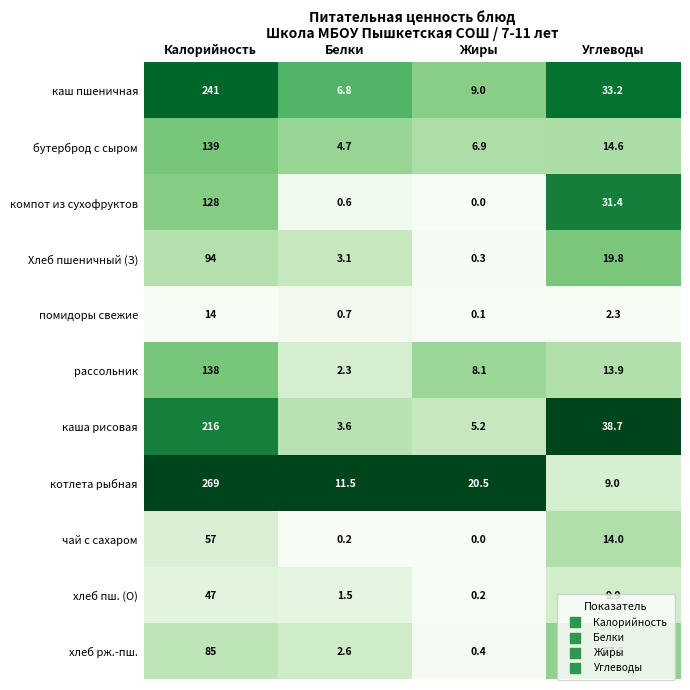

Rank the series by their maximum value, from highest to lowest.

котлета рыбная, каш пшеничная, каша рисовая, бутерброд с сыром, рассольник, компот из сухофруктов, Хлеб пшеничный (З), хлеб рж.-пш., чай с сахаром, хлеб пш. (О), помидоры свежие